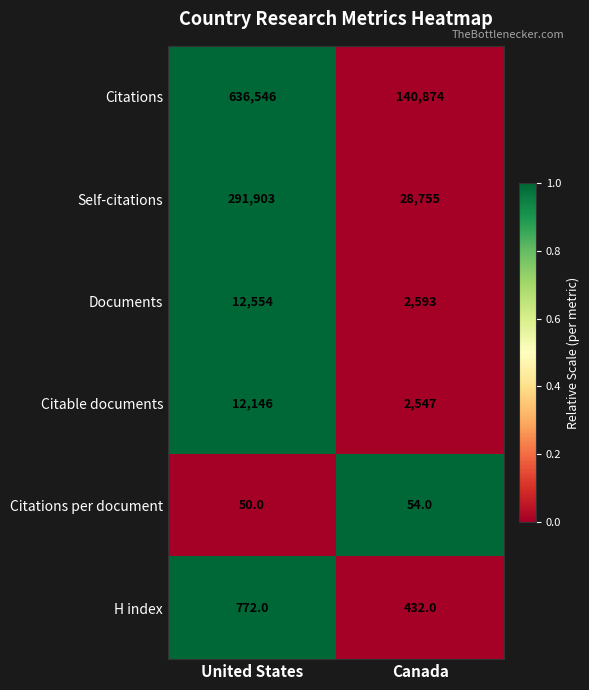

The Citations per document series shows 65 at United States. True or false?

False